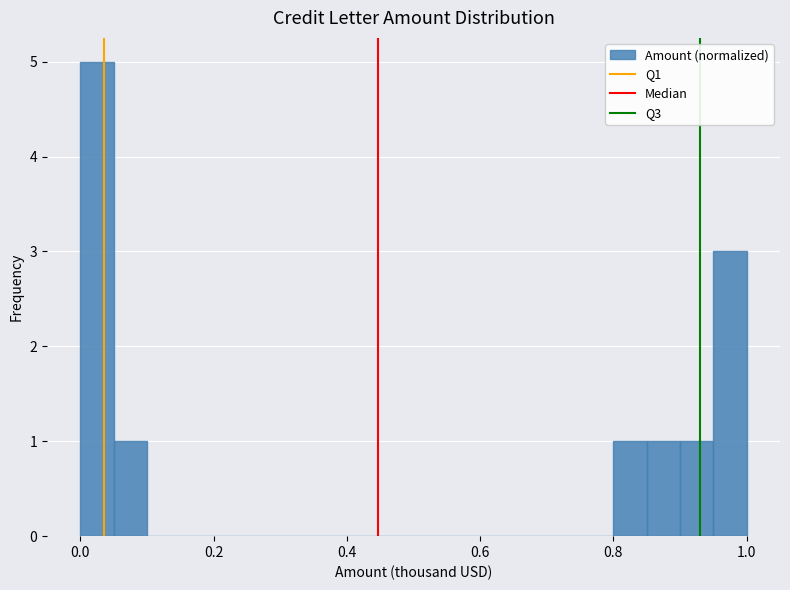

Around what value on the x-axis is the tallest bar? Give the approximate position of its centre, as read against the axis.

0.02